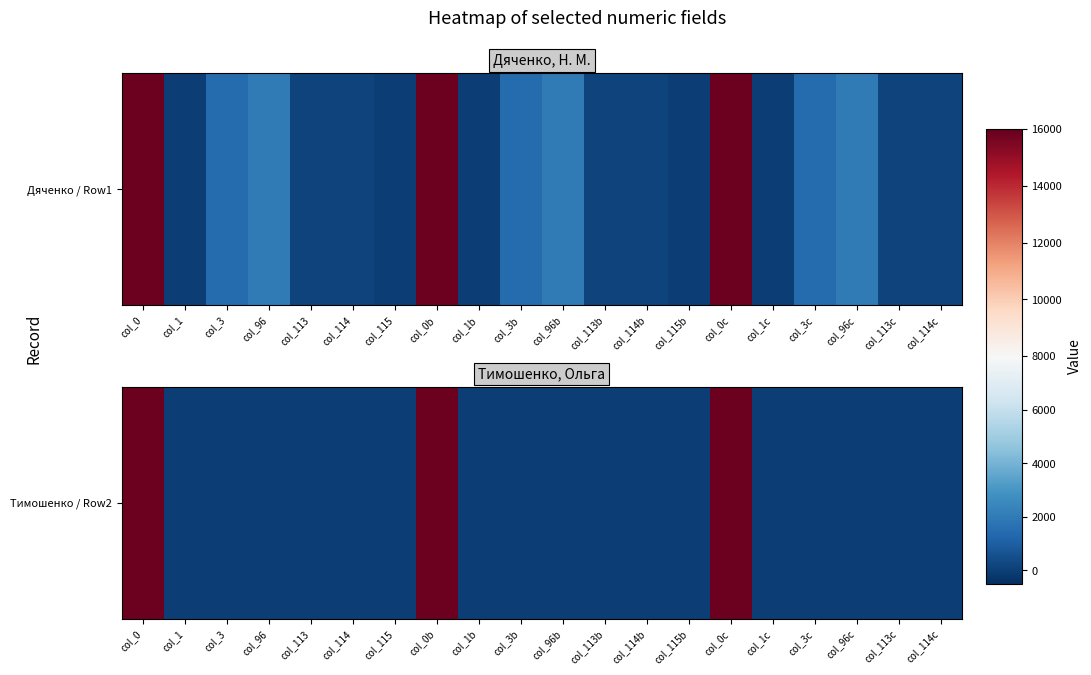

Is it true that the value at col_96 is 0?

True